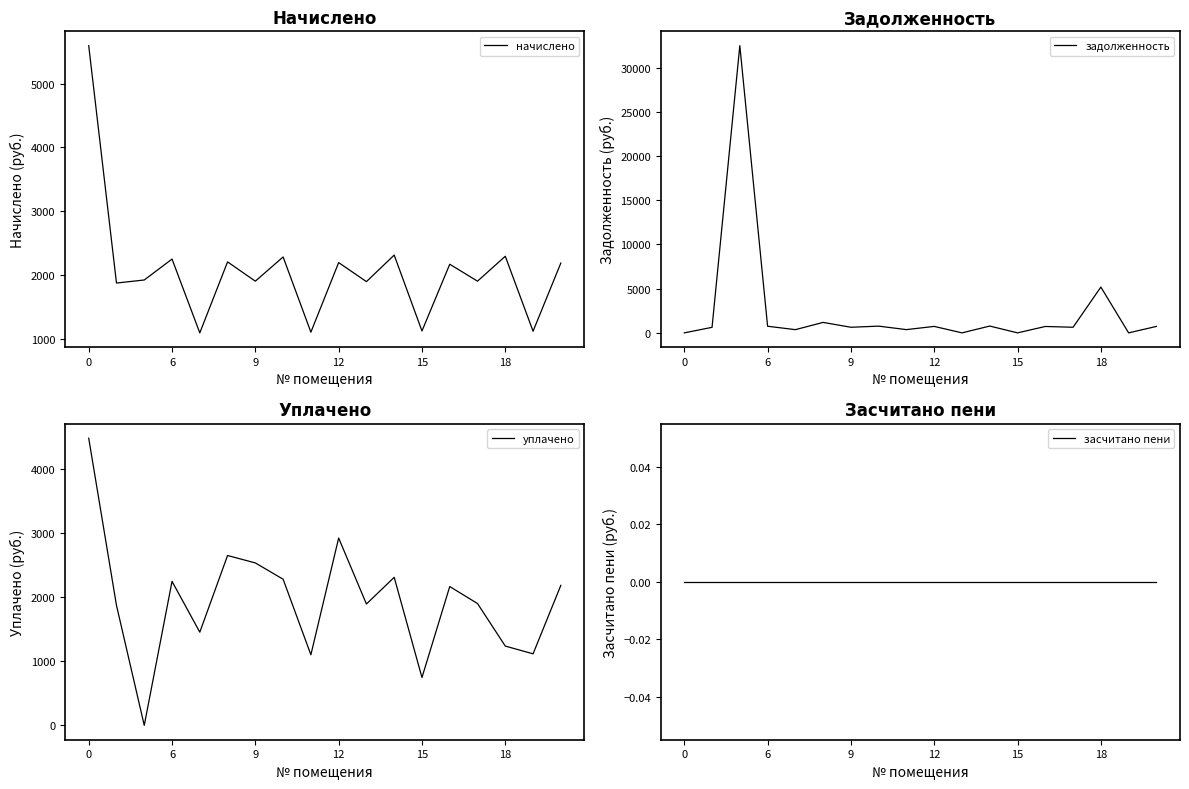

Where is the first local maximum for уплачено?

6